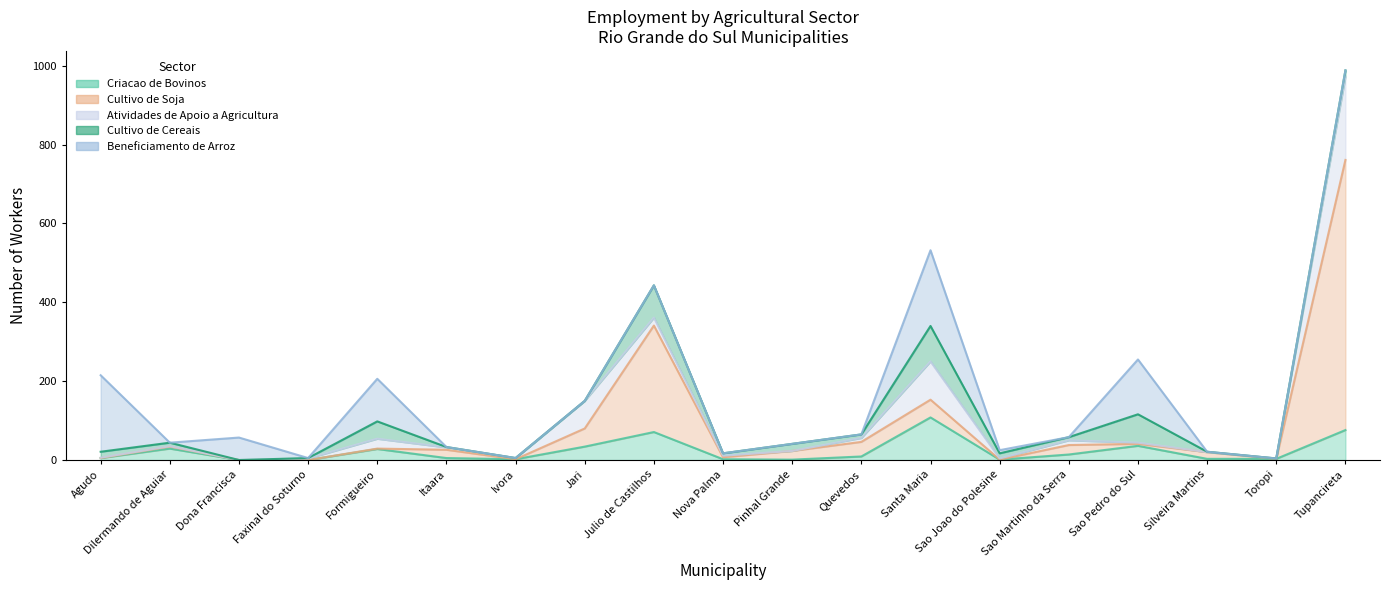

What is the sum of all Criacao de Bovinos values?

427